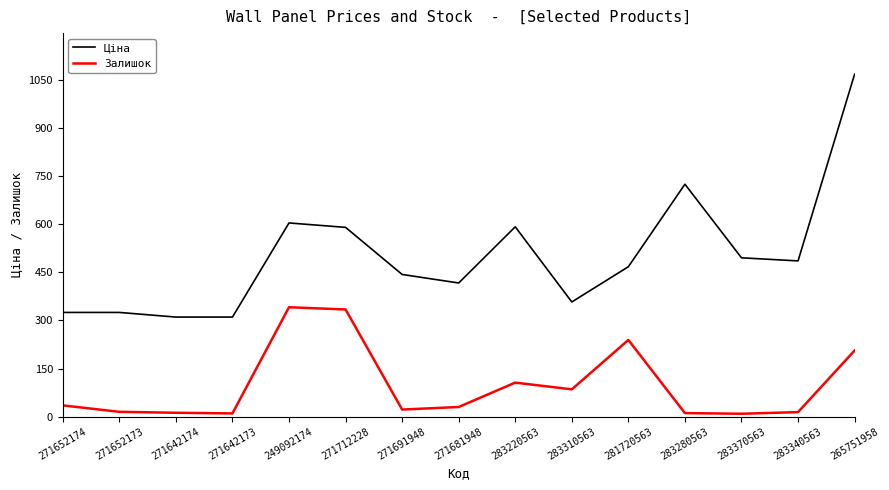

At which label is Залишок closest to 175?

265751958